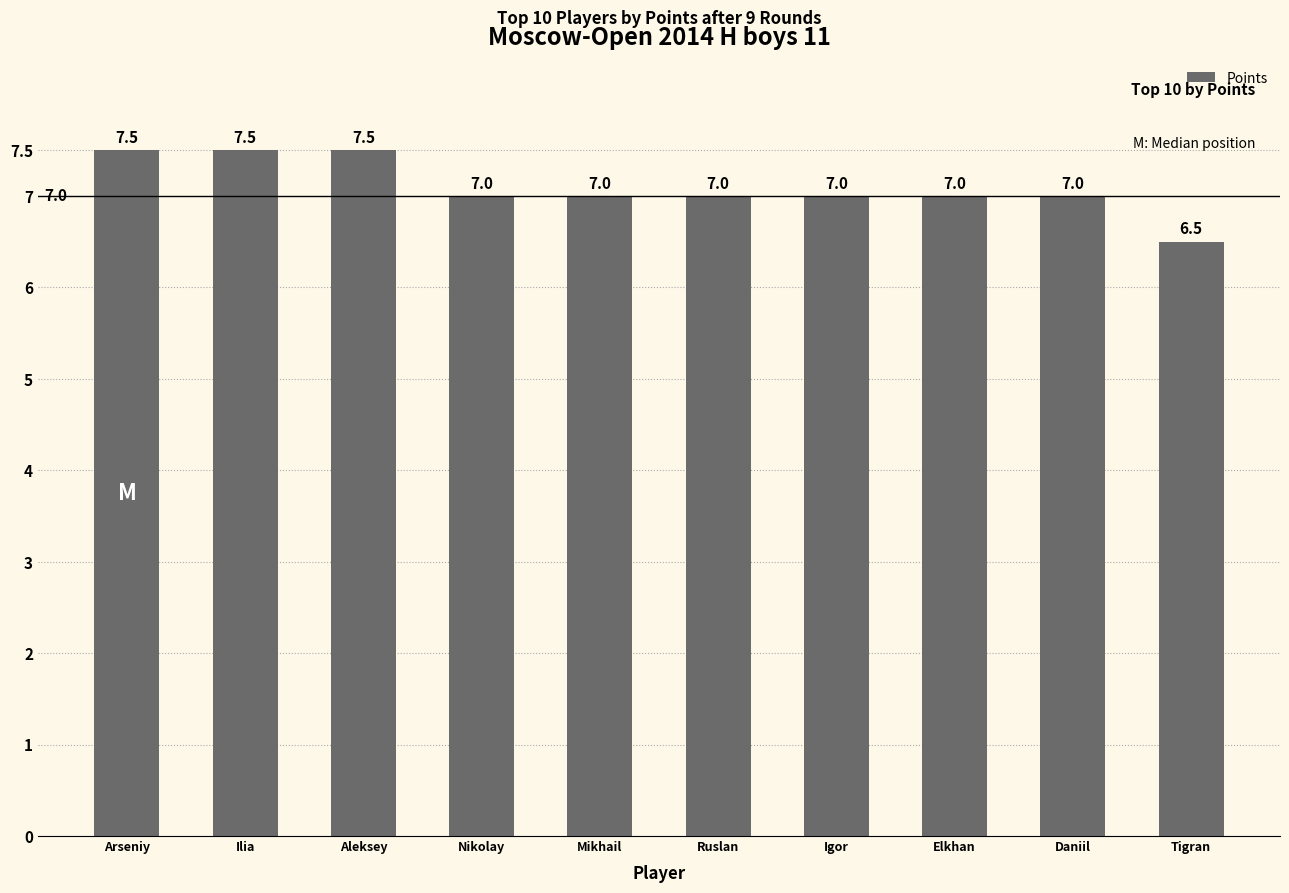

Which has a higher value, Mikhail or Aleksey?

Aleksey